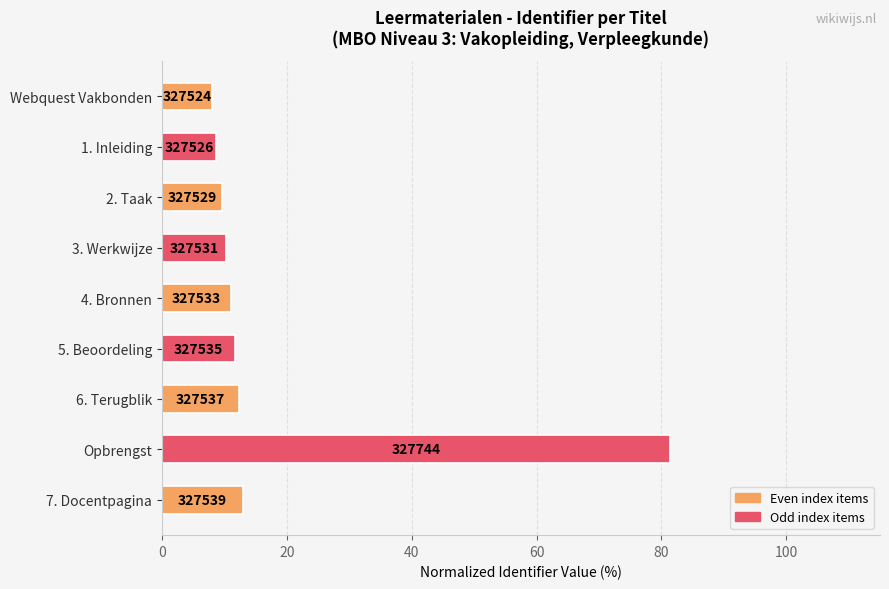

How many bars are there in total?

9